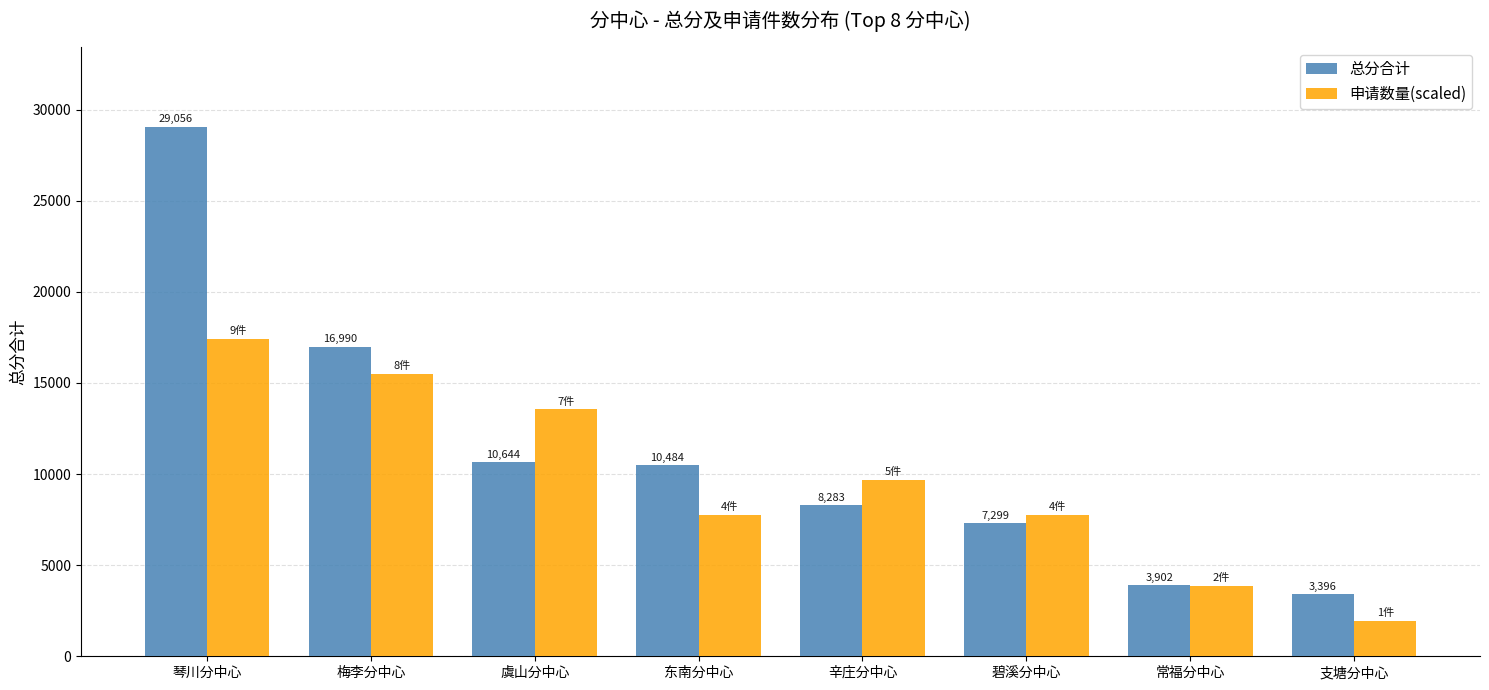

What is the difference between the second highest and second lowest values in the 总分合计 series?

13088.0